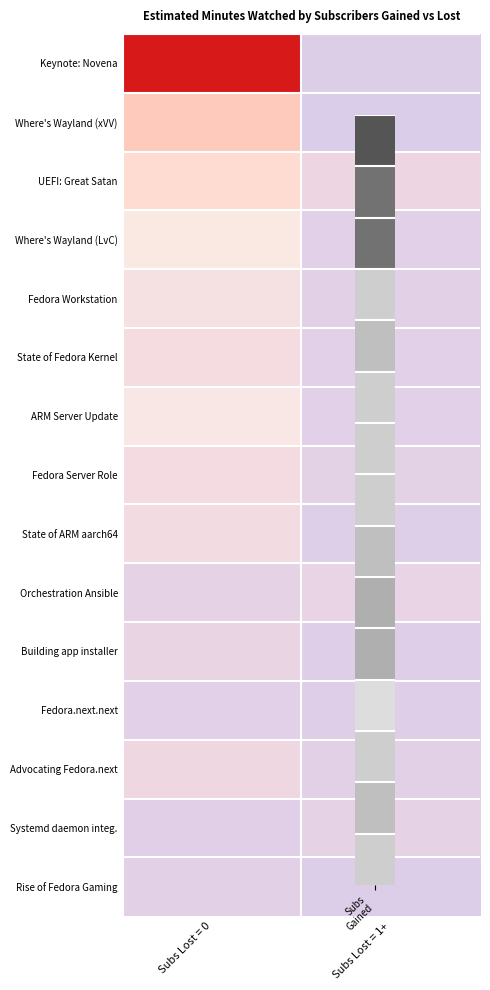

Reading left to right, transcribe all the data shown in this chart.

Keynote: Novena: Subs Lost = 0=20869	Subs Lost = 1+=805
Where's Wayland (xVV): Subs Lost = 0=13130	Subs Lost = 1+=381
UEFI: Great Satan: Subs Lost = 0=11695	Subs Lost = 1+=3453
Where's Wayland (LvC): Subs Lost = 0=8673	Subs Lost = 1+=1442
Fedora Workstation: Subs Lost = 0=6043	Subs Lost = 1+=1680
State of Fedora Kernel: Subs Lost = 0=5147	Subs Lost = 1+=1472
ARM Server Update: Subs Lost = 0=7619	Subs Lost = 1+=1543
Fedora Server Role: Subs Lost = 0=4972	Subs Lost = 1+=1818
State of ARM aarch64: Subs Lost = 0=5002	Subs Lost = 1+=1024
Orchestration Ansible: Subs Lost = 0=2239	Subs Lost = 1+=2634
Building app installer: Subs Lost = 0=2702	Subs Lost = 1+=976
Fedora.next.next: Subs Lost = 0=1525	Subs Lost = 1+=962
Advocating Fedora.next: Subs Lost = 0=3811	Subs Lost = 1+=1576
Systemd daemon integ.: Subs Lost = 0=1257	Subs Lost = 1+=2102
Rise of Fedora Gaming: Subs Lost = 0=1567	Subs Lost = 1+=643